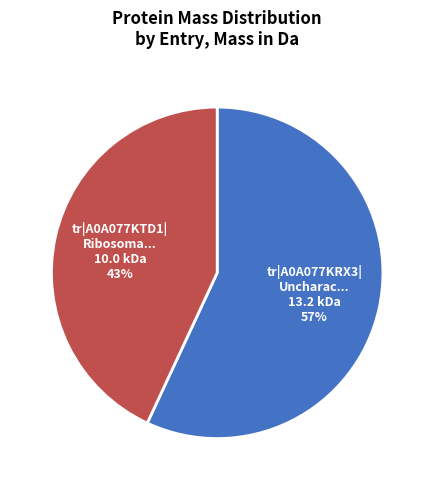

Does any single category account for the majority?

Yes